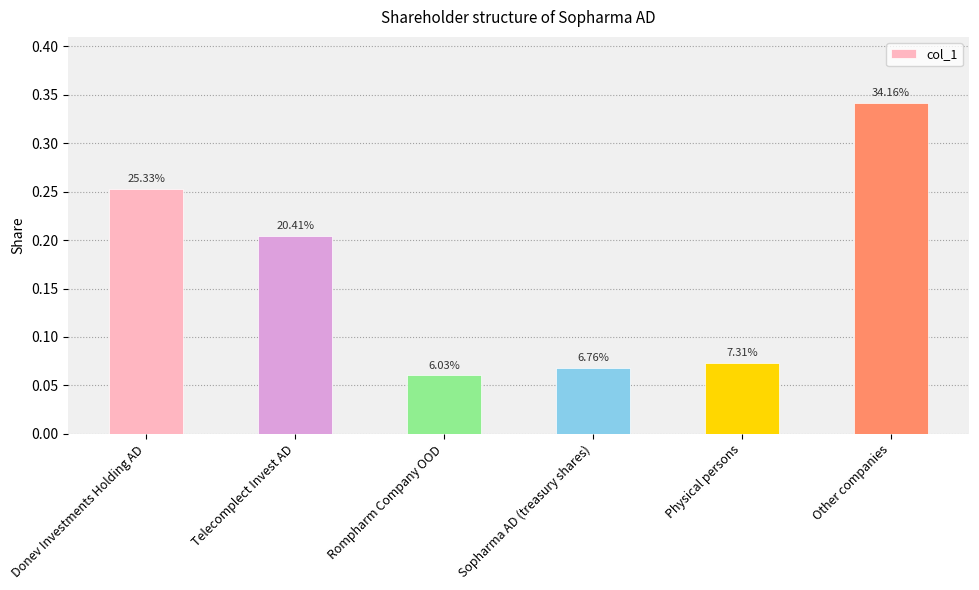

Are the bars horizontal?

No